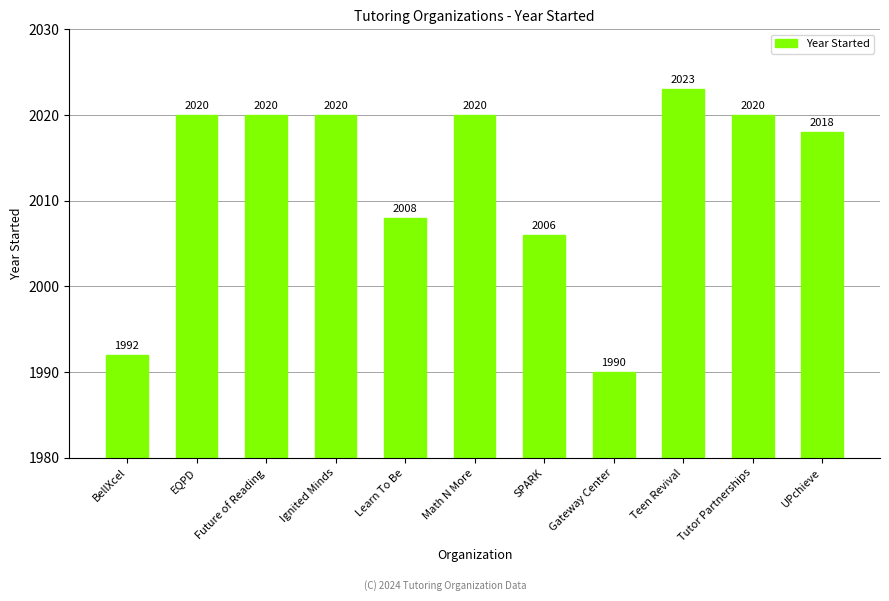

At which label is the value closest to 2006?

SPARK